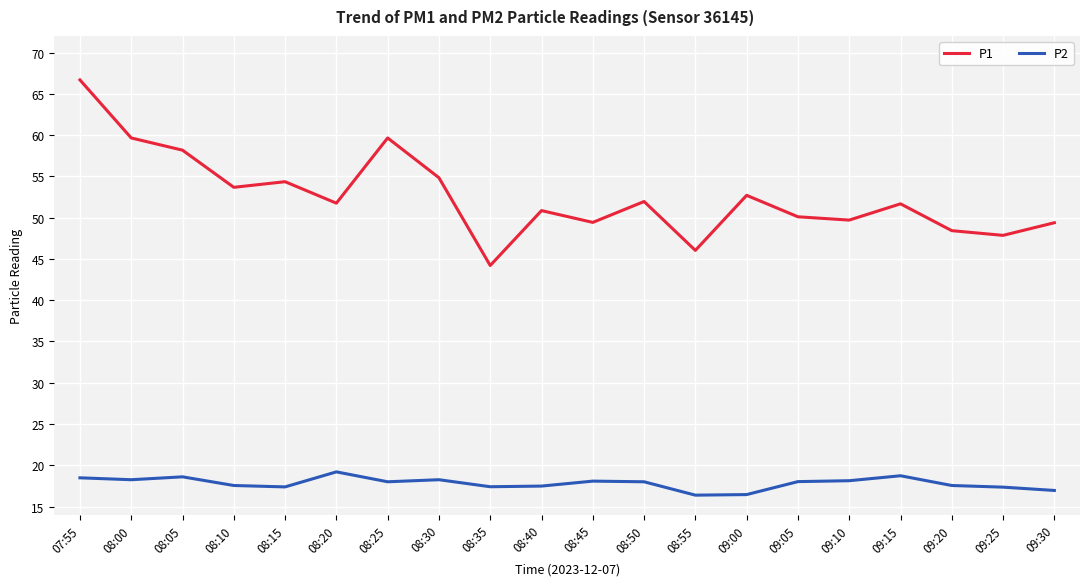

Which series has the widest spread of values?

P1